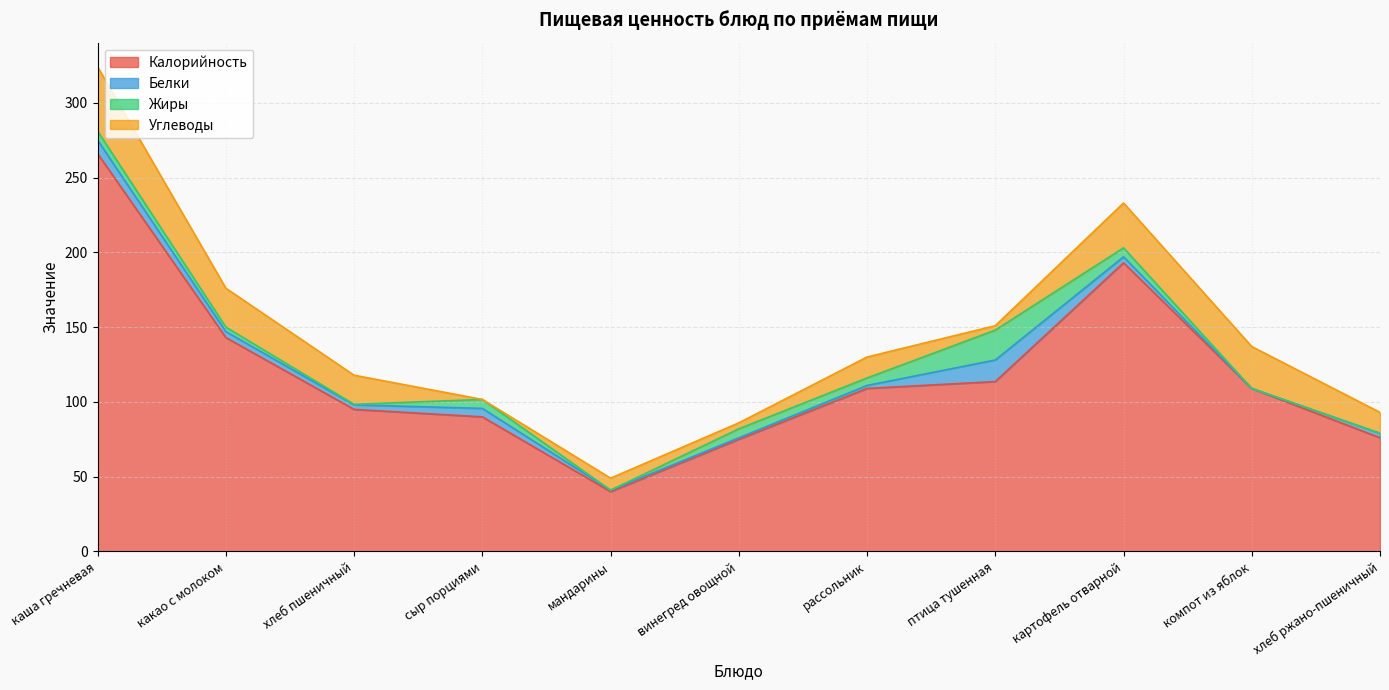

Between каша гречневая and винегред овощной, which series saw the biggest shift?

Калорийность